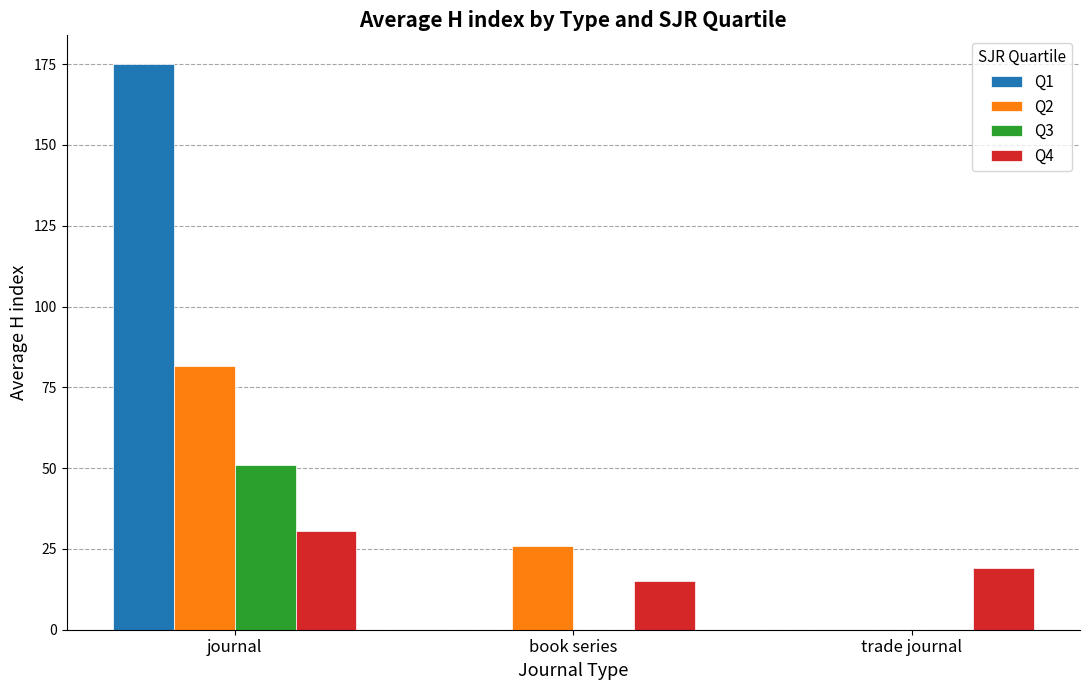

Which category has the highest value in the Q3 series?

journal